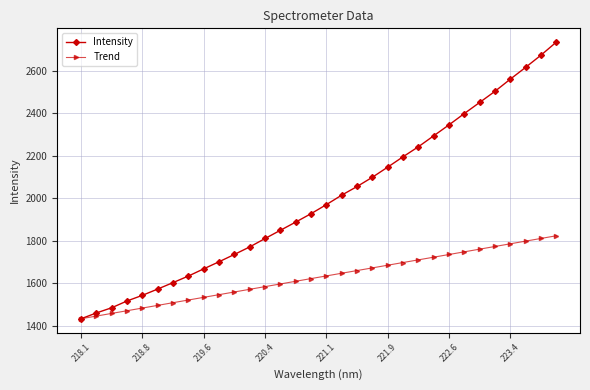

How many data points does each series have?

32